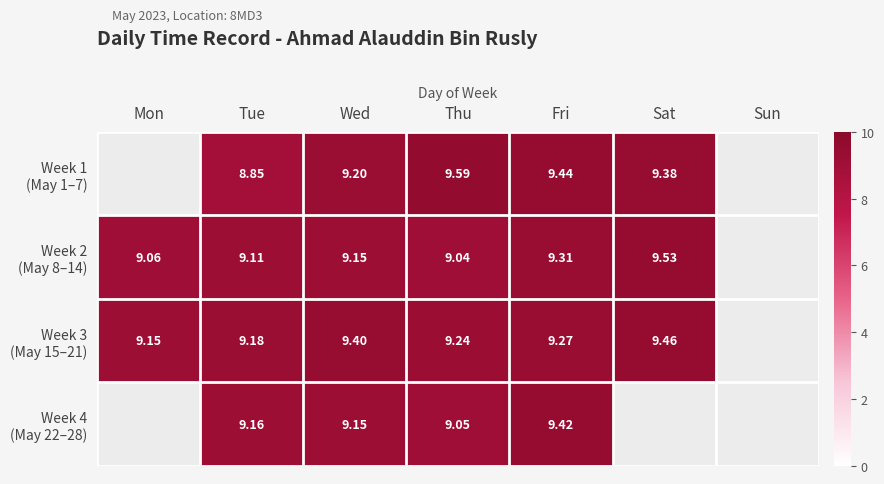

At which label does Week 4 (May 22–28) first exceed 9?

Tue